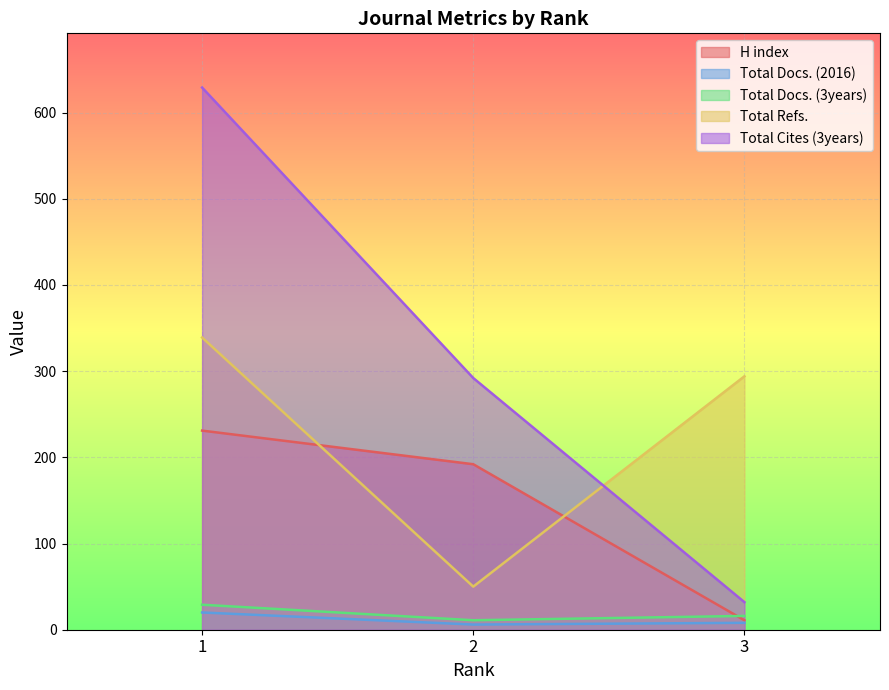

What are all the series names shown in the legend?

H index, Total Docs. (2016), Total Docs. (3years), Total Refs., Total Cites (3years)